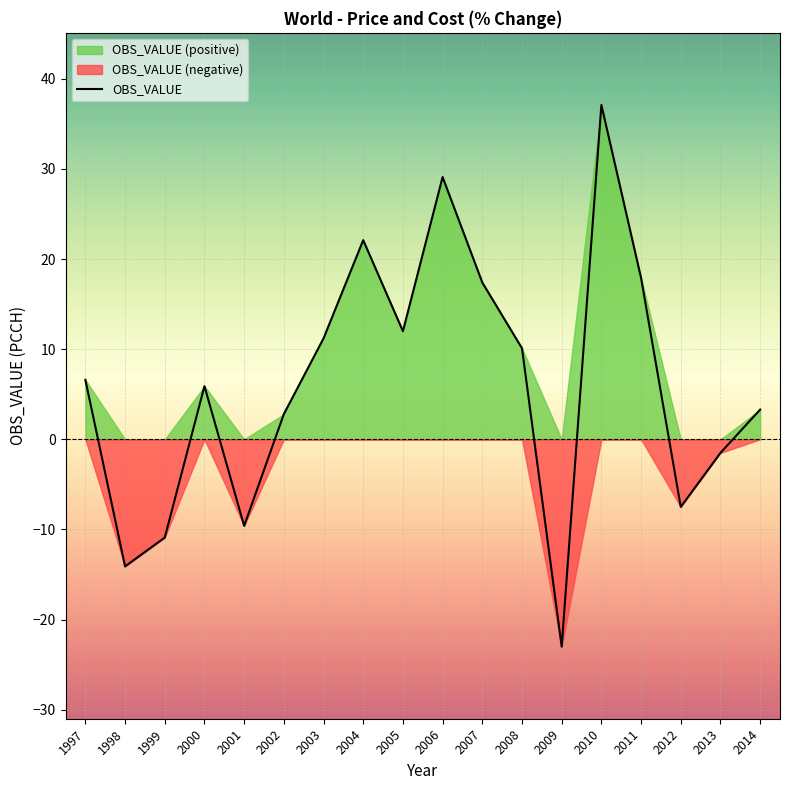

Rank the categories by value from lowest to highest.

2009, 1998, 1999, 2001, 2012, 2013, 2002, 2014, 2000, 1997, 2008, 2003, 2005, 2007, 2011, 2004, 2006, 2010